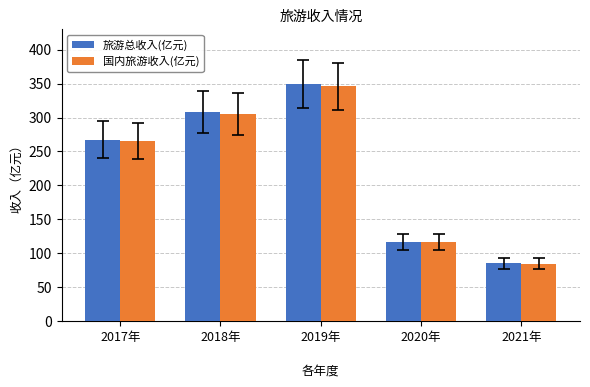

What is the maximum value shown in the chart?

349.4